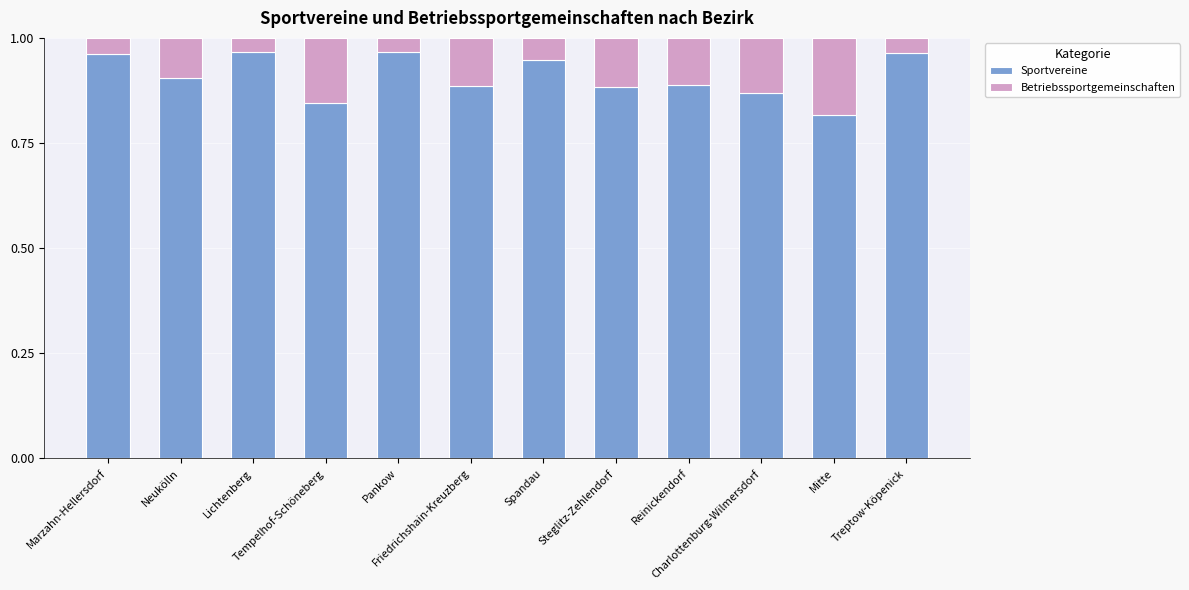

Between Lichtenberg and Mitte, which series saw the biggest shift?

Sportvereine